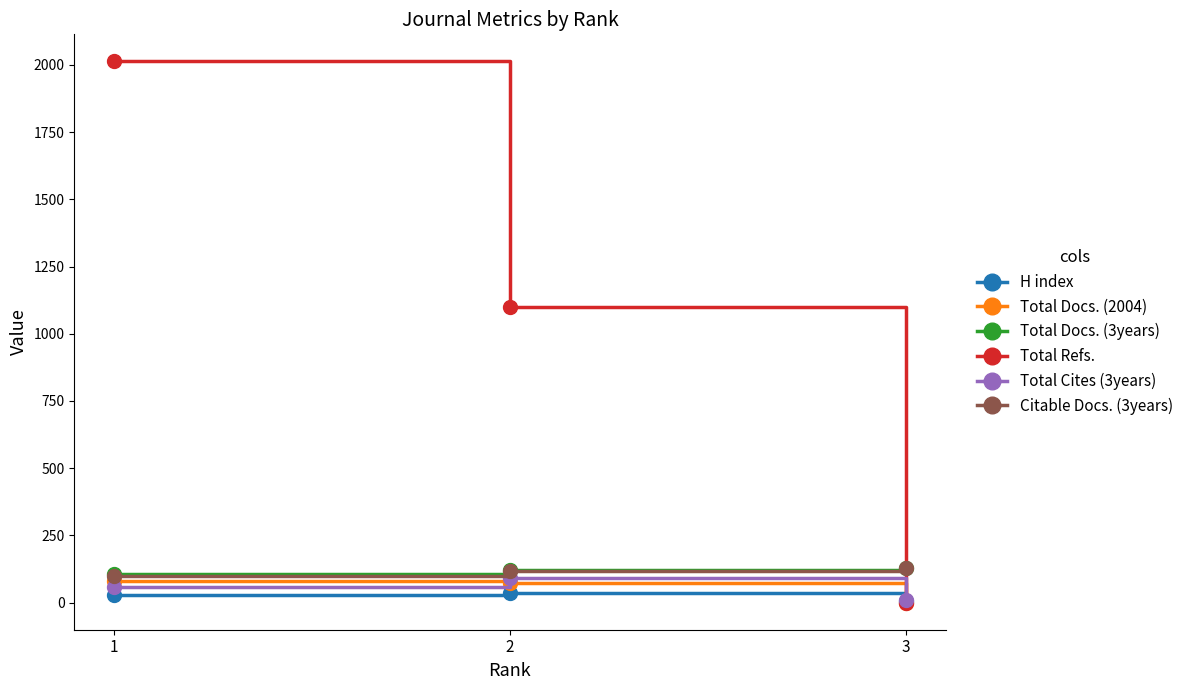

What is the highest value of the Total Refs. series?

2013